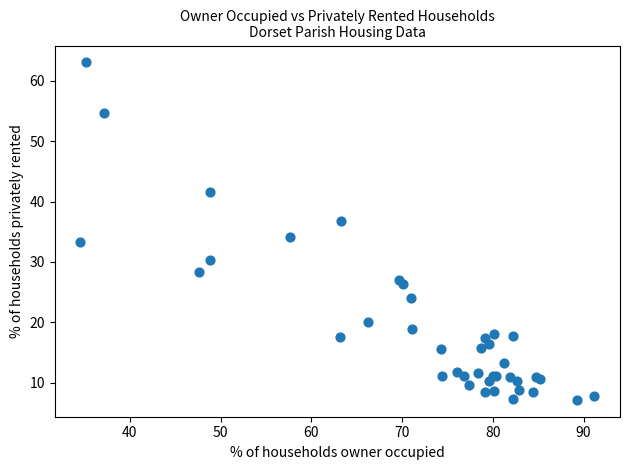

What Y value in the scatter plot is closest to 35?

34.1